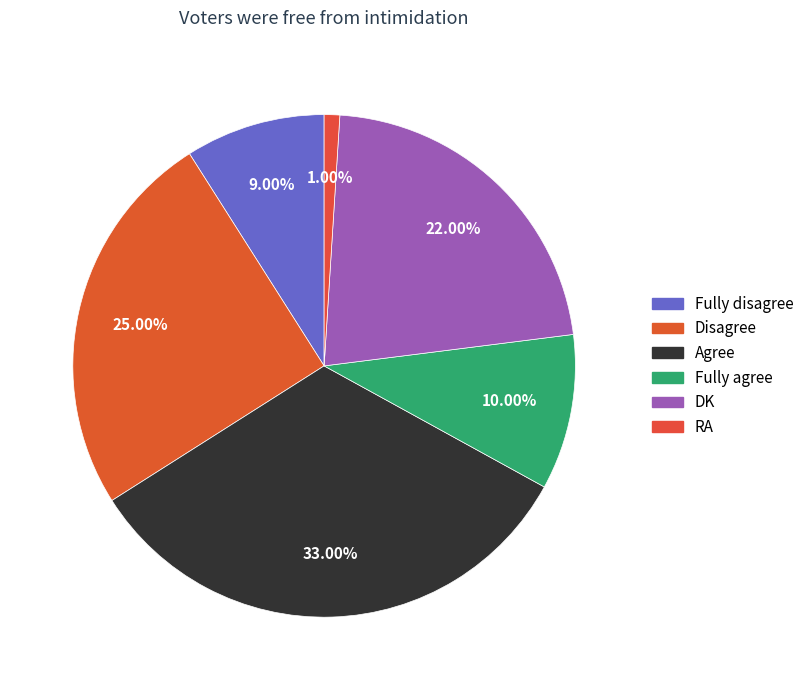

Is DK the majority of the pie?

No